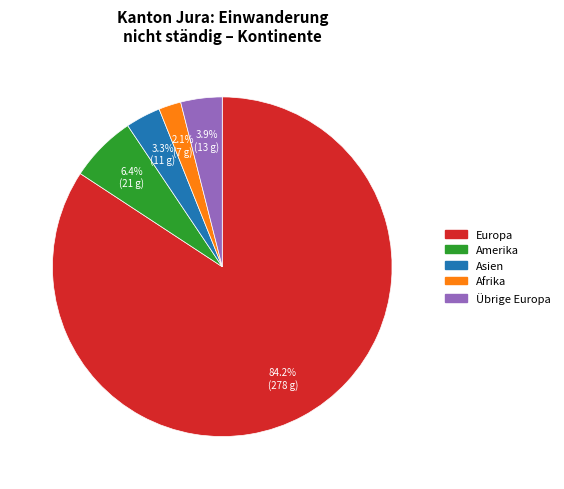

Is there a majority slice in this chart?

Yes